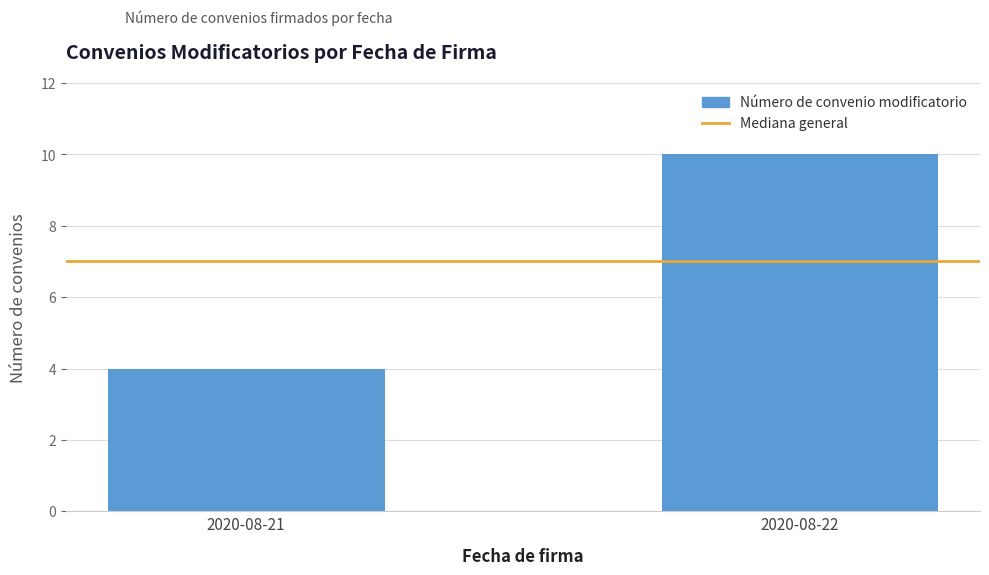

Which label corresponds to the smallest value in the chart?

2020-08-21